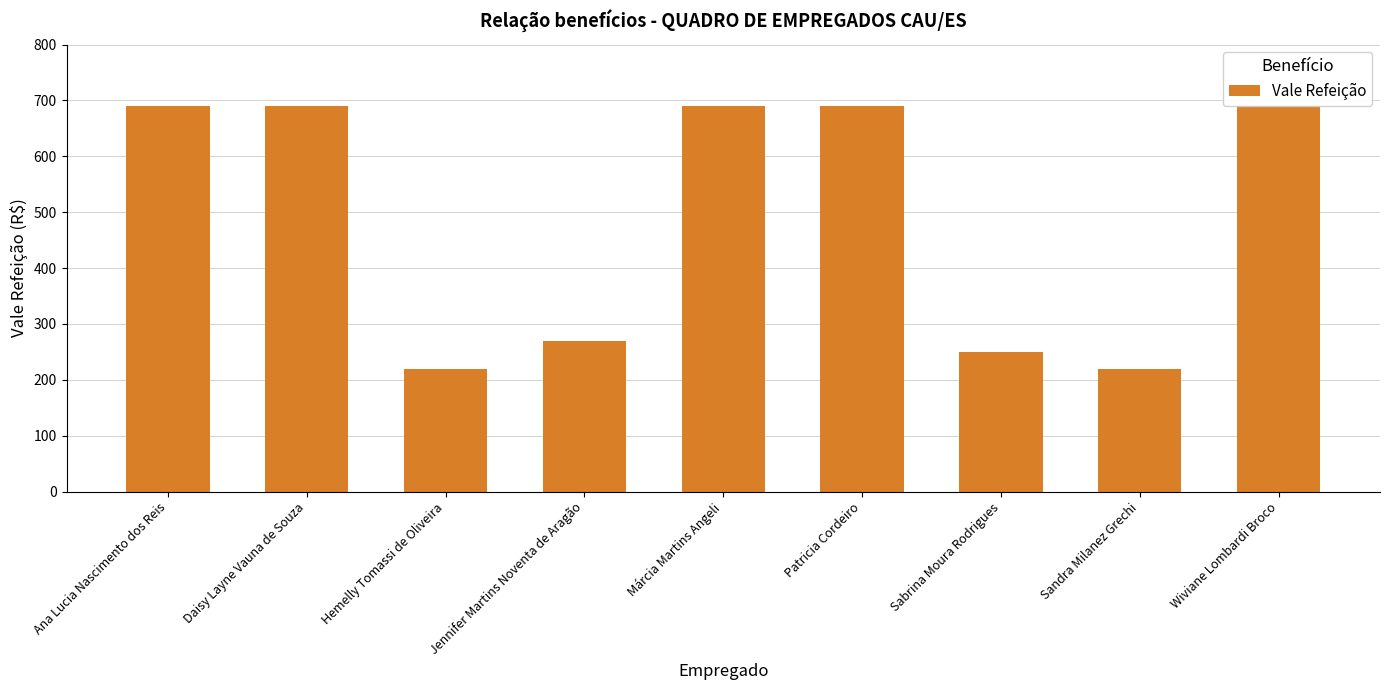

List the labels in order of value, largest first.

Ana Lucia Nascimento dos Reis, Daisy Layne Vauna de Souza, Márcia Martins Angeli, Patricia Cordeiro, Wiviane Lombardi Broco, Jennifer Martins Noventa de Aragão, Sabrina Moura Rodrigues, Hemelly Tomassi de Oliveira, Sandra Milanez Grechi